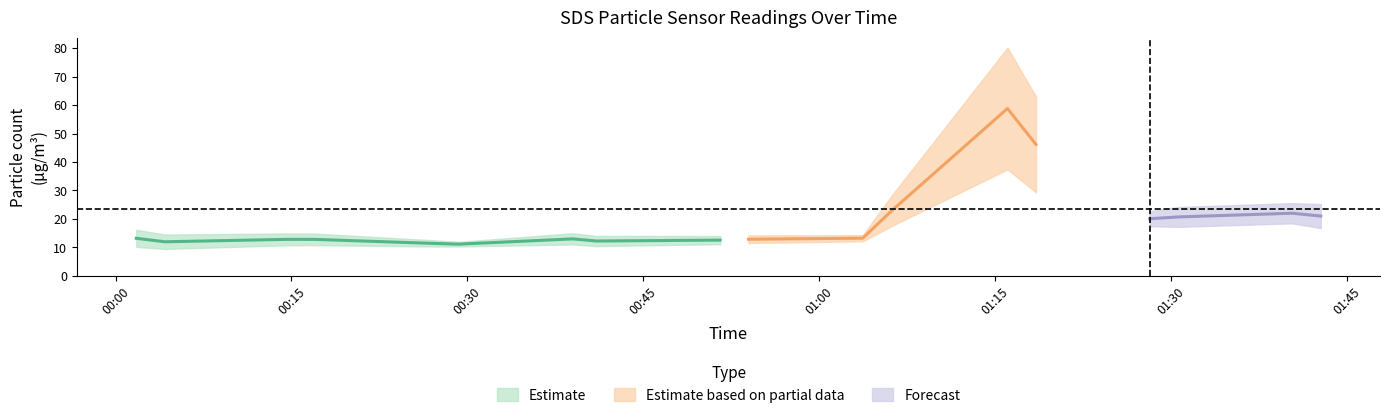

How many interior local peaks does the SDS_P1 series have?

5